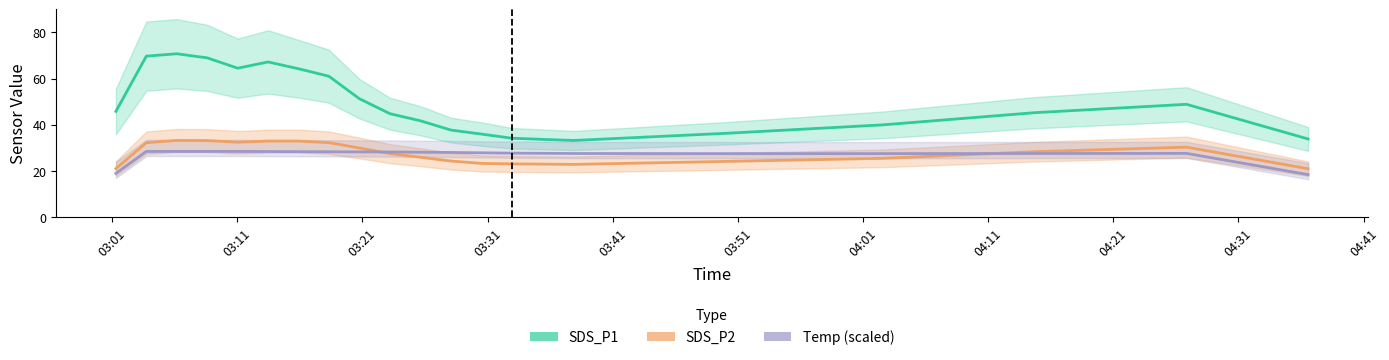

True or false: SDS_P1 and Temp (scaled) intersect in this chart.

False